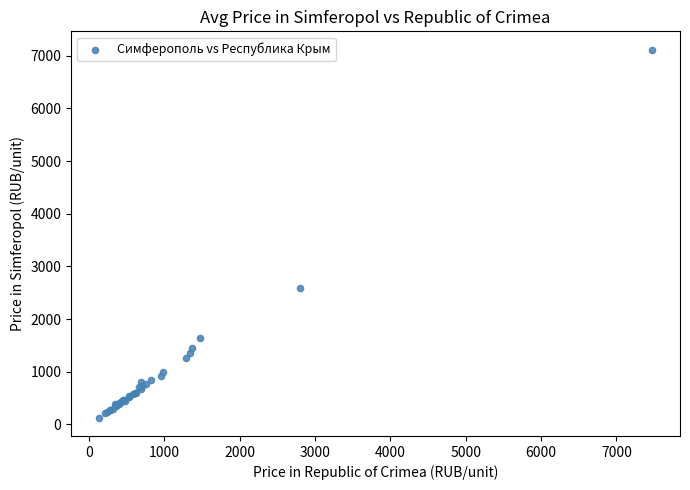

What Y value in the scatter plot is closest to 3622?

2598.0